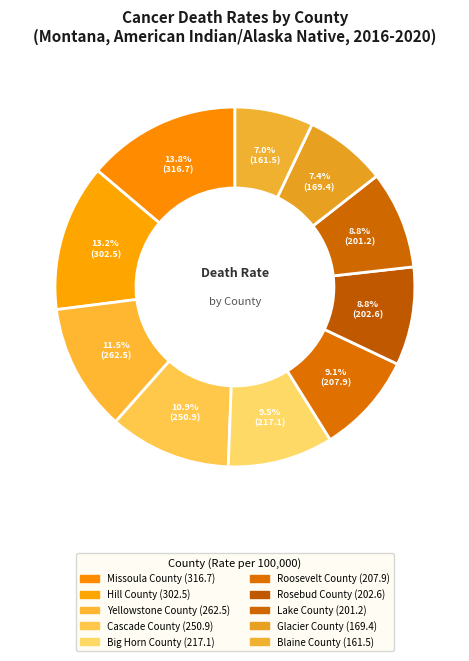

To the nearest percent, what percentage of the pie is Big Horn County?

9%